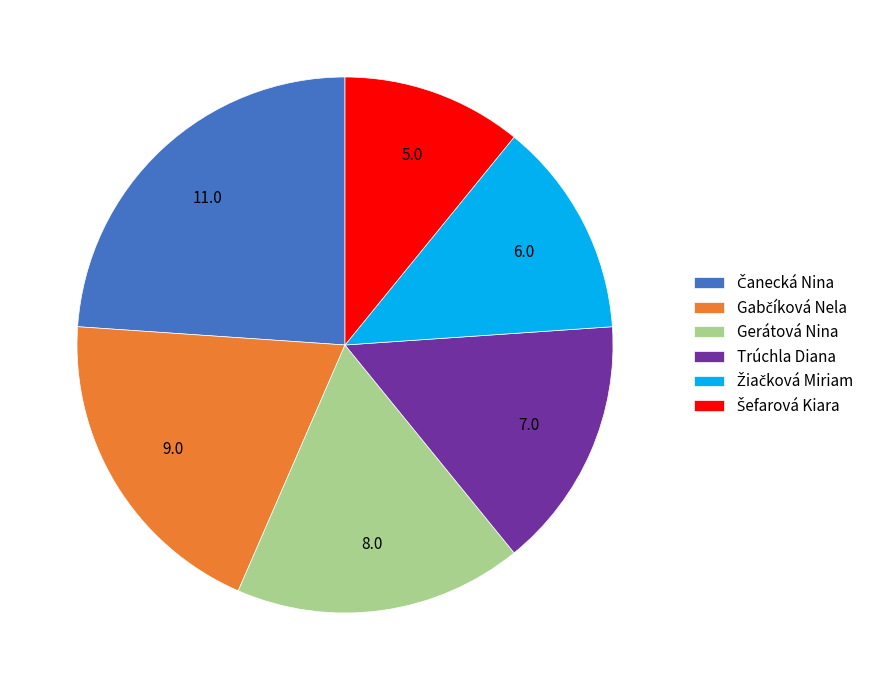

How many segments does this pie chart have?

6